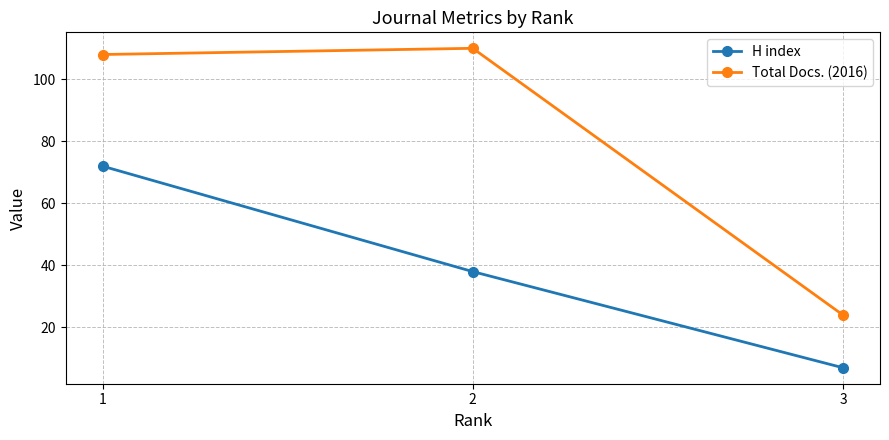

What is the difference between the H index values at 2 and 3?

31